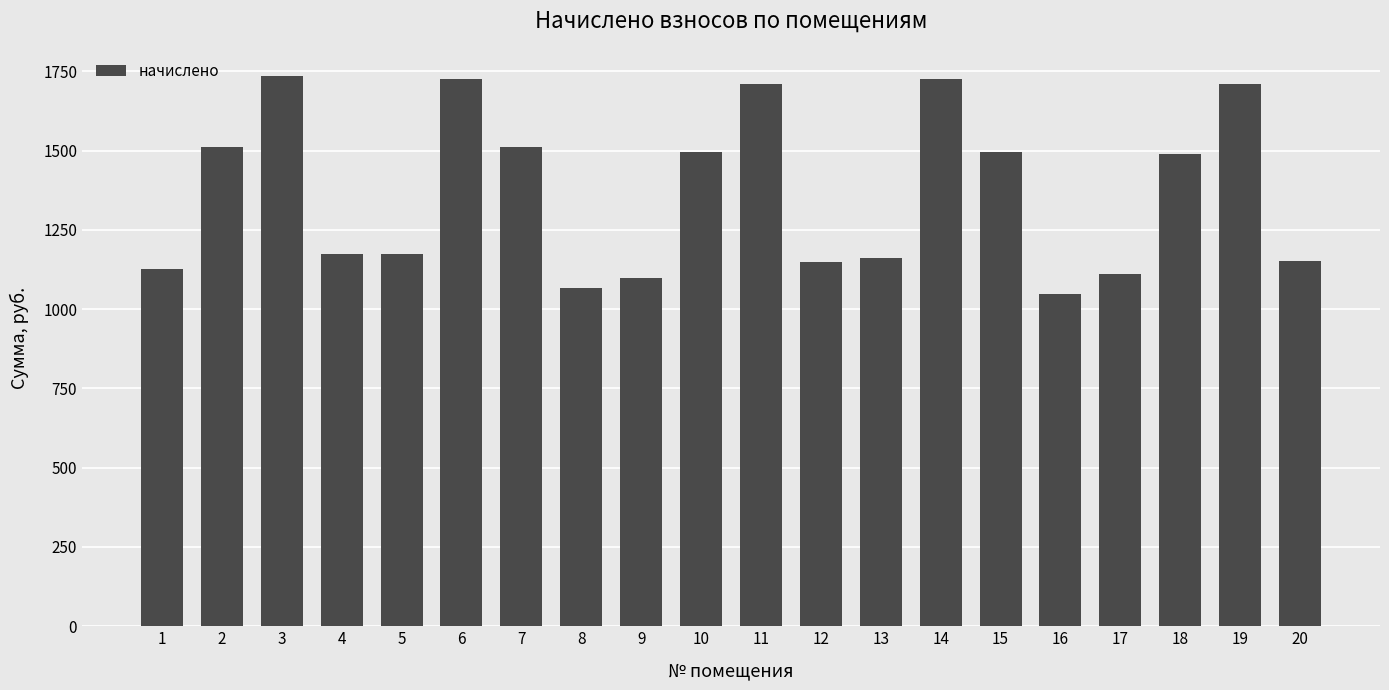

What is the sum of the values at 19 and 10?

3204.4